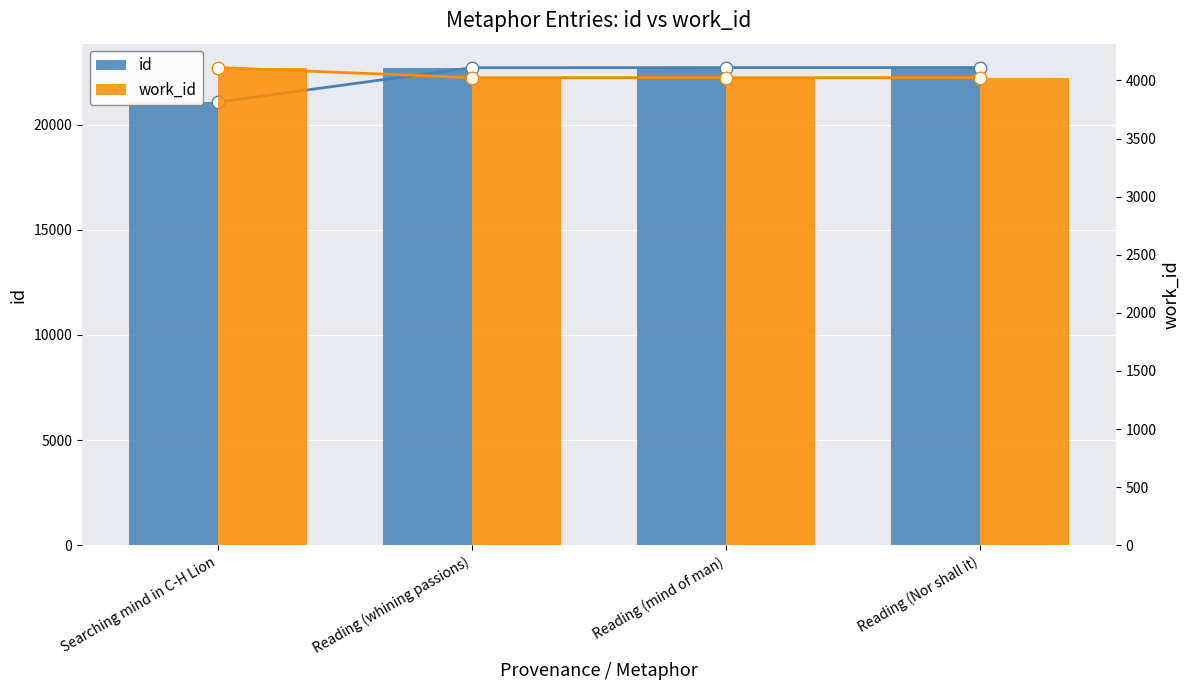

Is the value of work_id at Searching mind in C-H Lion greater than the value of id at Reading (mind of man)?

No